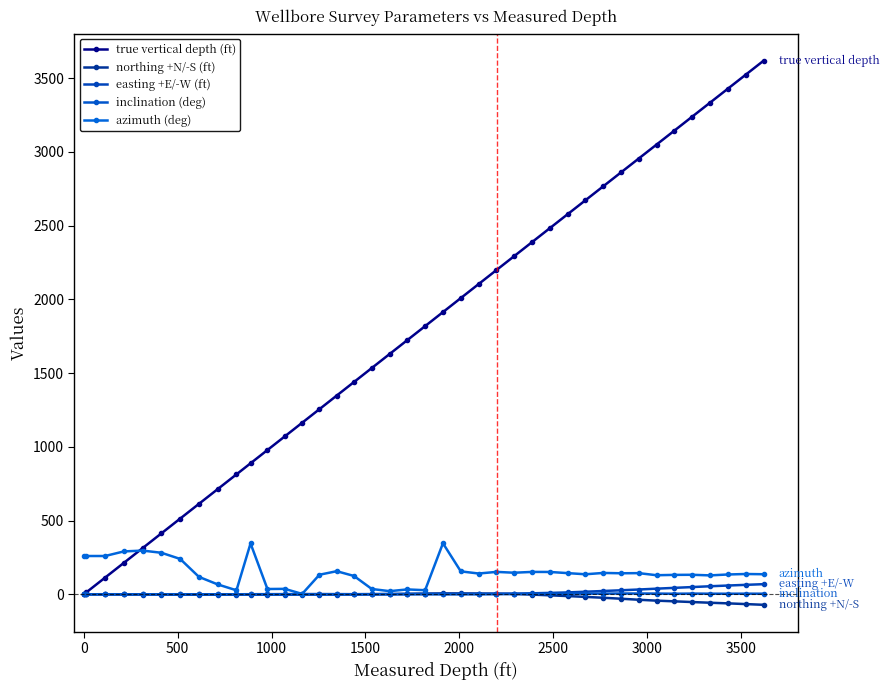

How many data points in easting +E/-W (ft) are above 1?

20